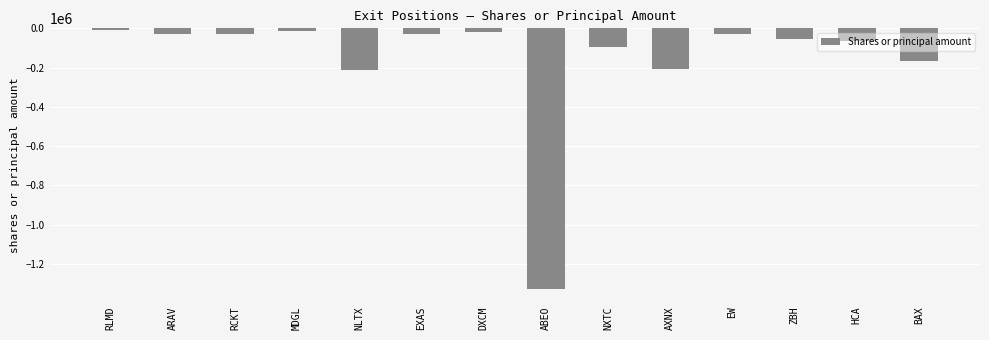

What is the difference between the maximum and minimum values?

1315000